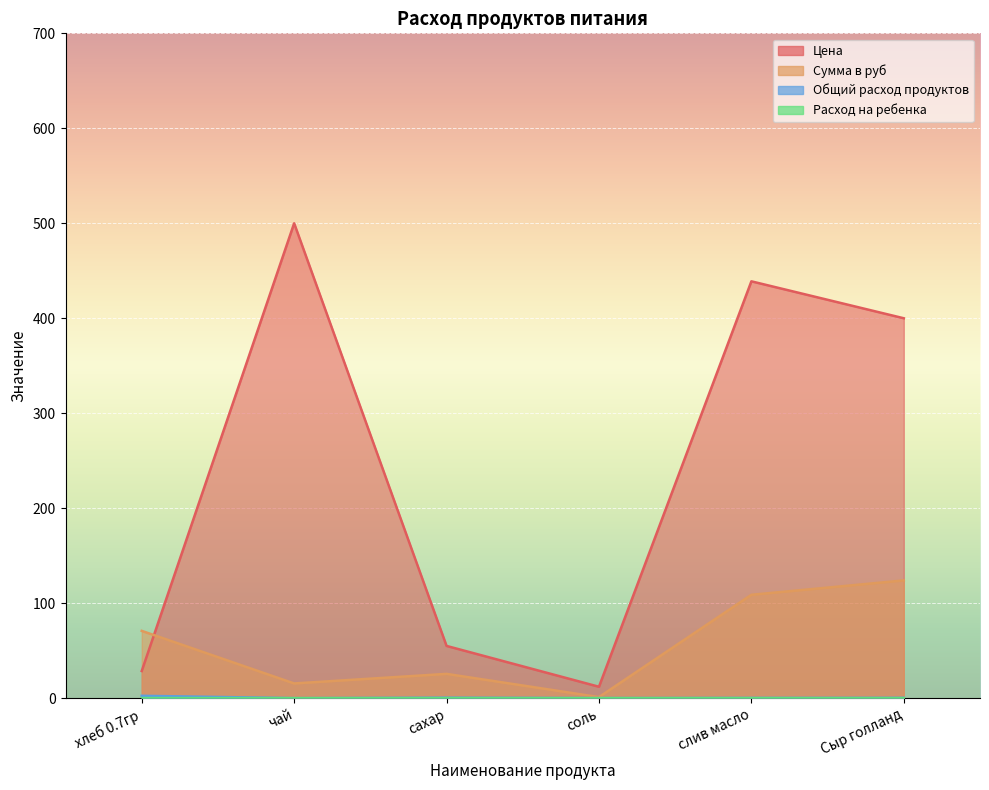

Which category has the highest value in the Расход на ребенка series?

хлеб 0.7гр